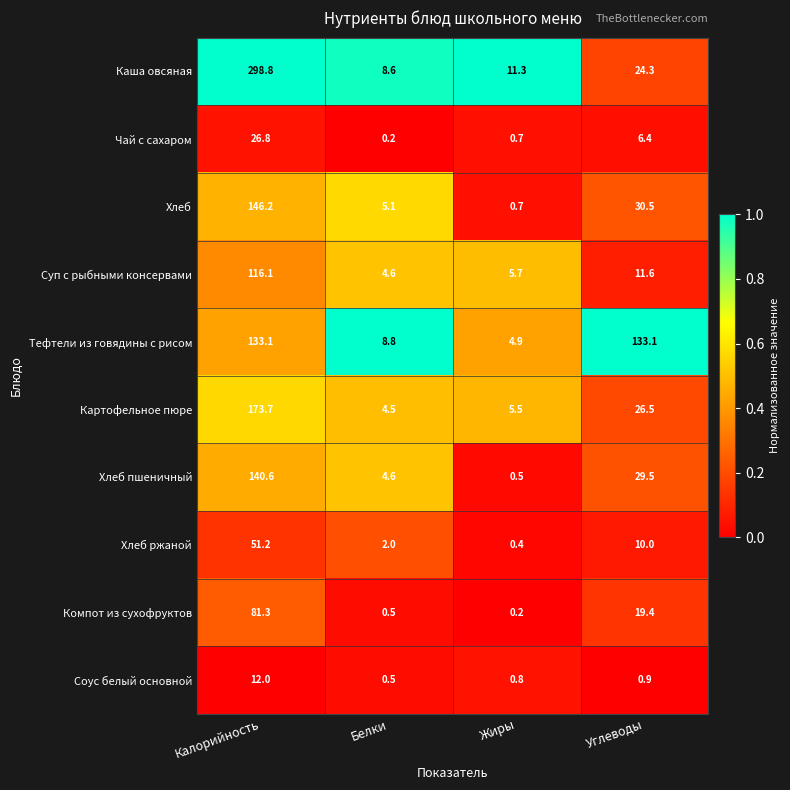

At which label does Компот из сухофруктов first exceed 19?

Калорийность